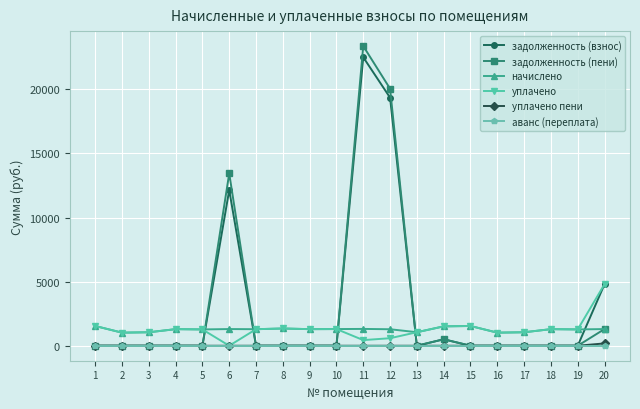

What is the value of the уплачено point at the 2nd from the left?

1021.3